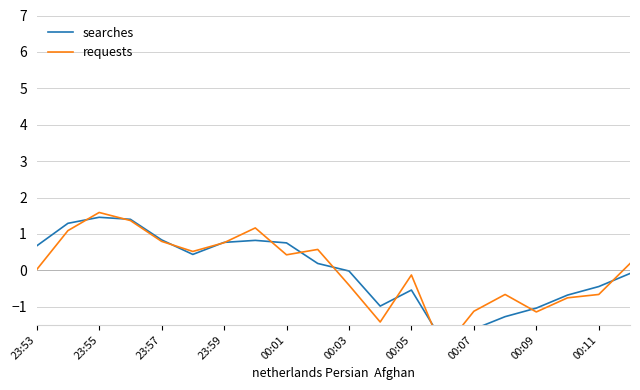

Rank the series by their maximum value, from highest to lowest.

requests, searches